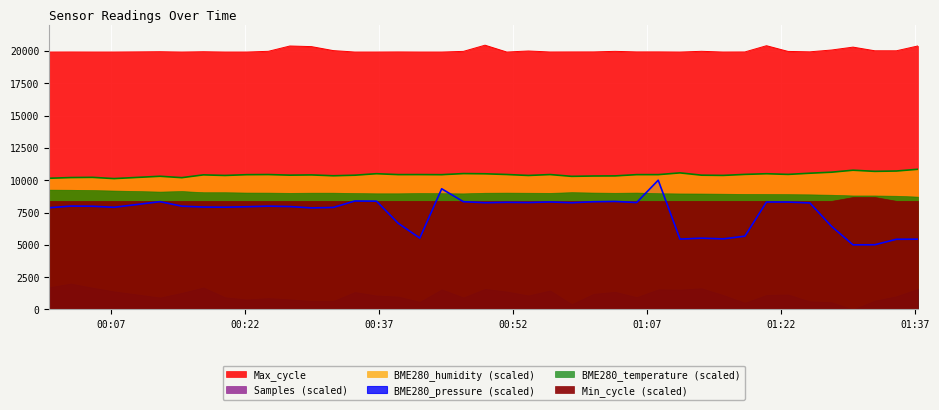

How many interior local valleys does the BME280_humidity series have?

12